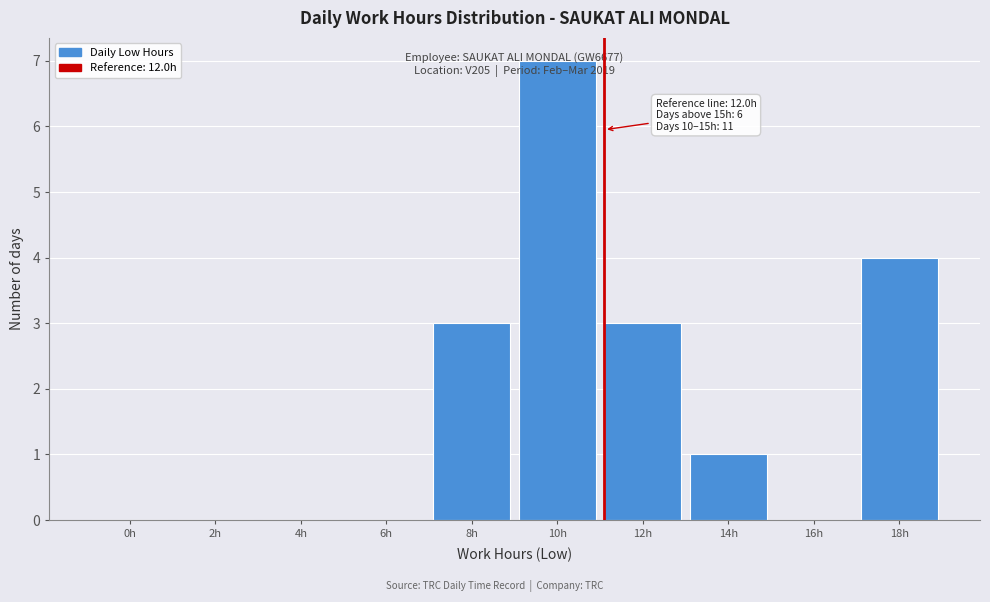

What is the maximum value shown in the chart?

7